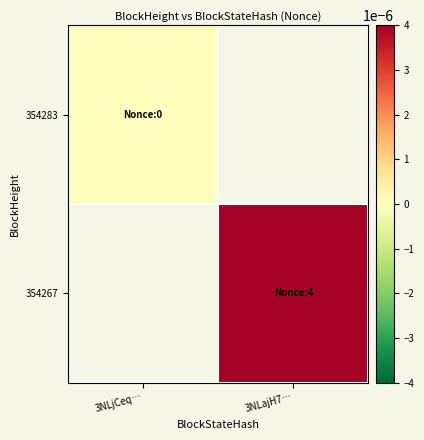

How many distinct data groups are displayed?

2